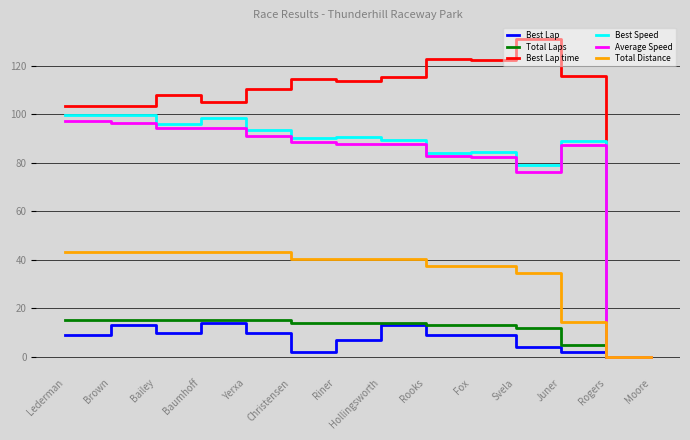

What is the difference between the maximum and second lowest values in the Average Speed series?

97.1